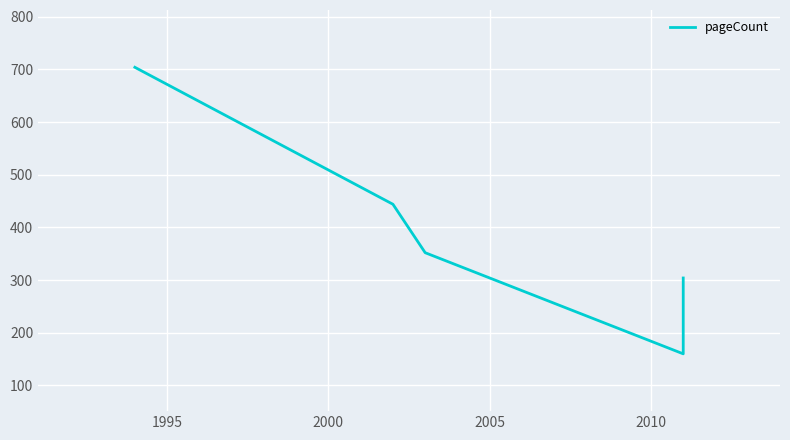

What is the difference between the maximum and minimum values?

544